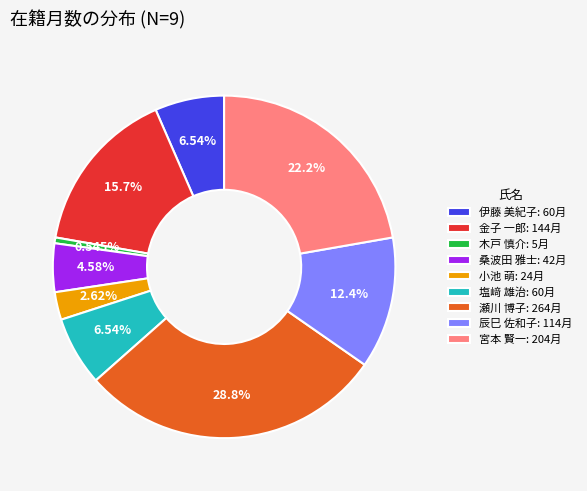

Combined, do 辰巳 佐和子 and 桑波田 雅士 account for over 50%?

No